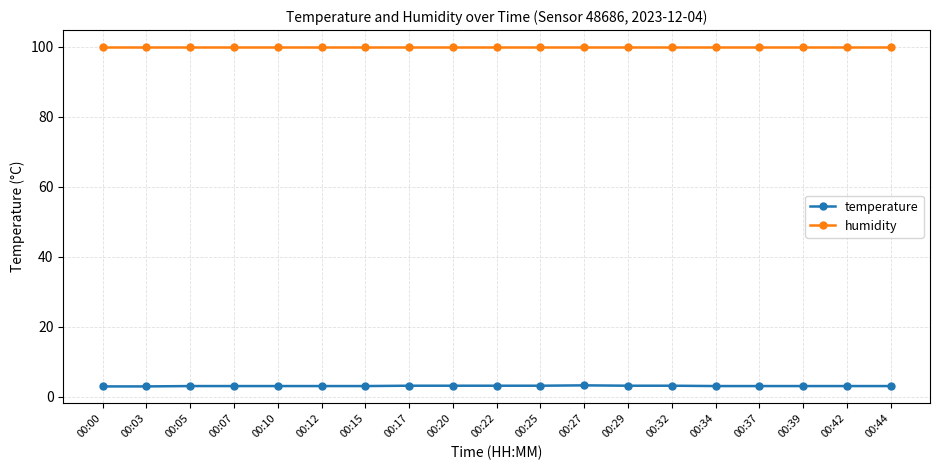

At 00:20, list the series in order from largest to smallest.

humidity, temperature